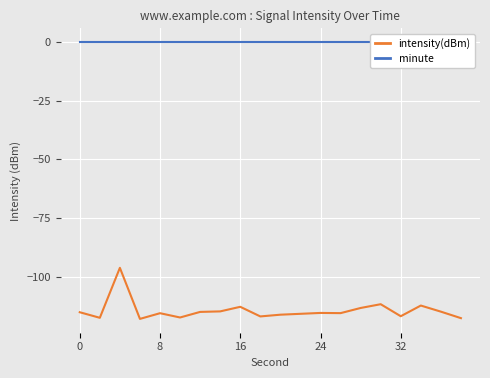

The value of intensity(dBm) at 24 is -59.1. True or false?

False